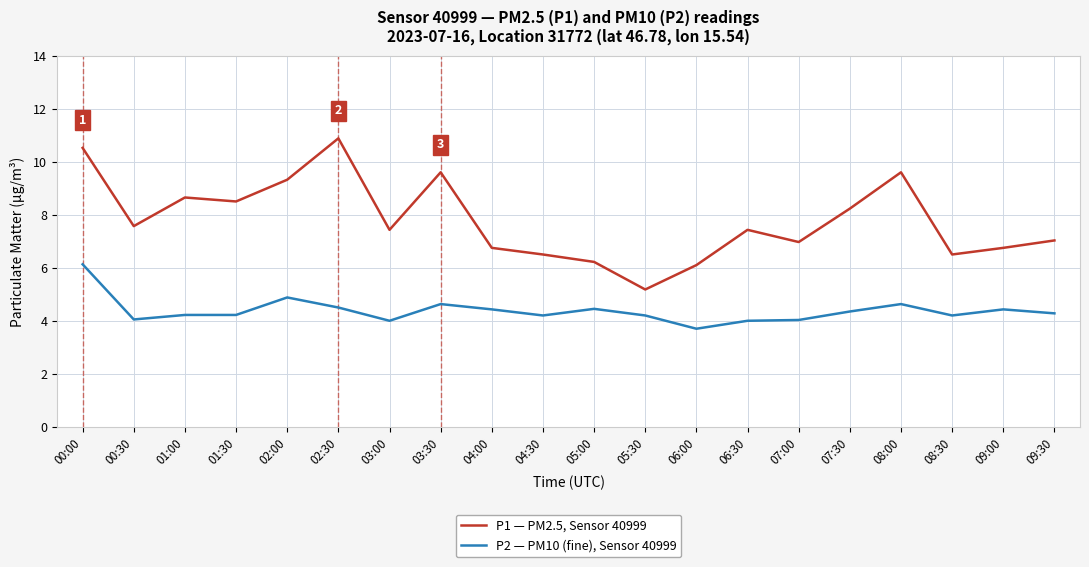

True or false: P1 — PM2.5, Sensor 40999 has more than 1 interior local peaks.

True